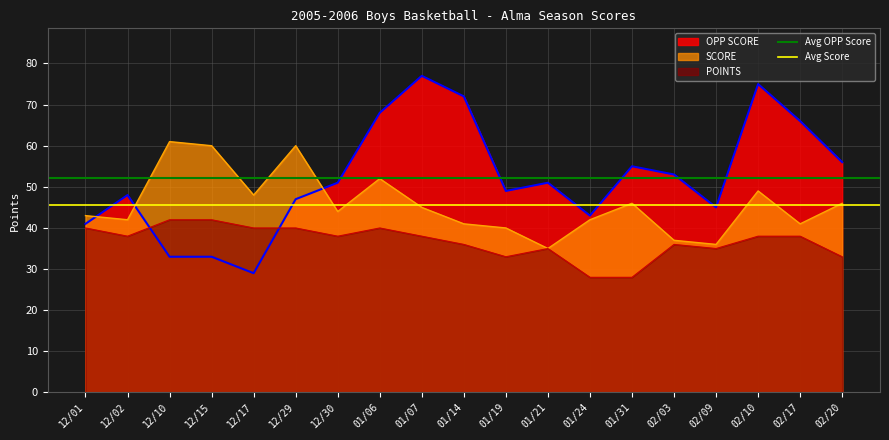

True or false: POINTS has a value of 35 at 01/21.

True